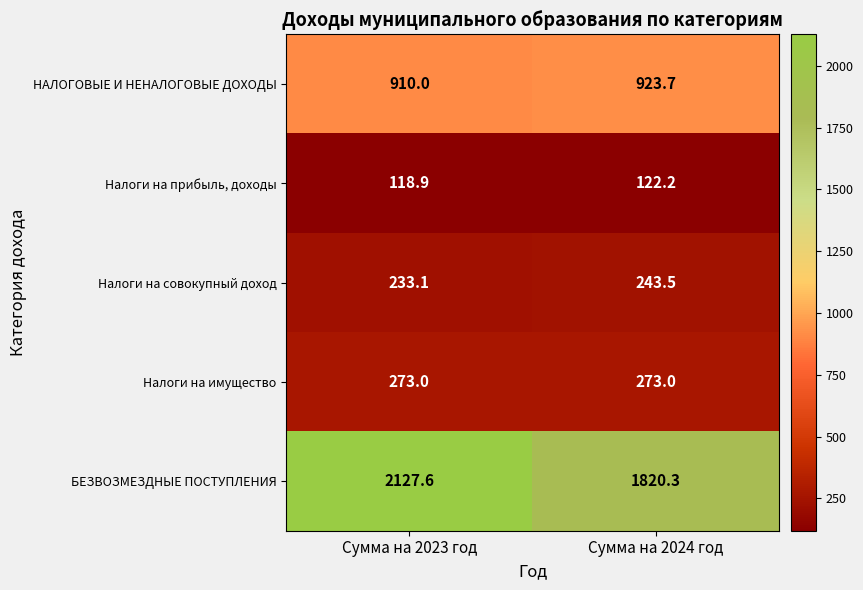

At which category is the sum across all series the highest?

Сумма на 2023 год